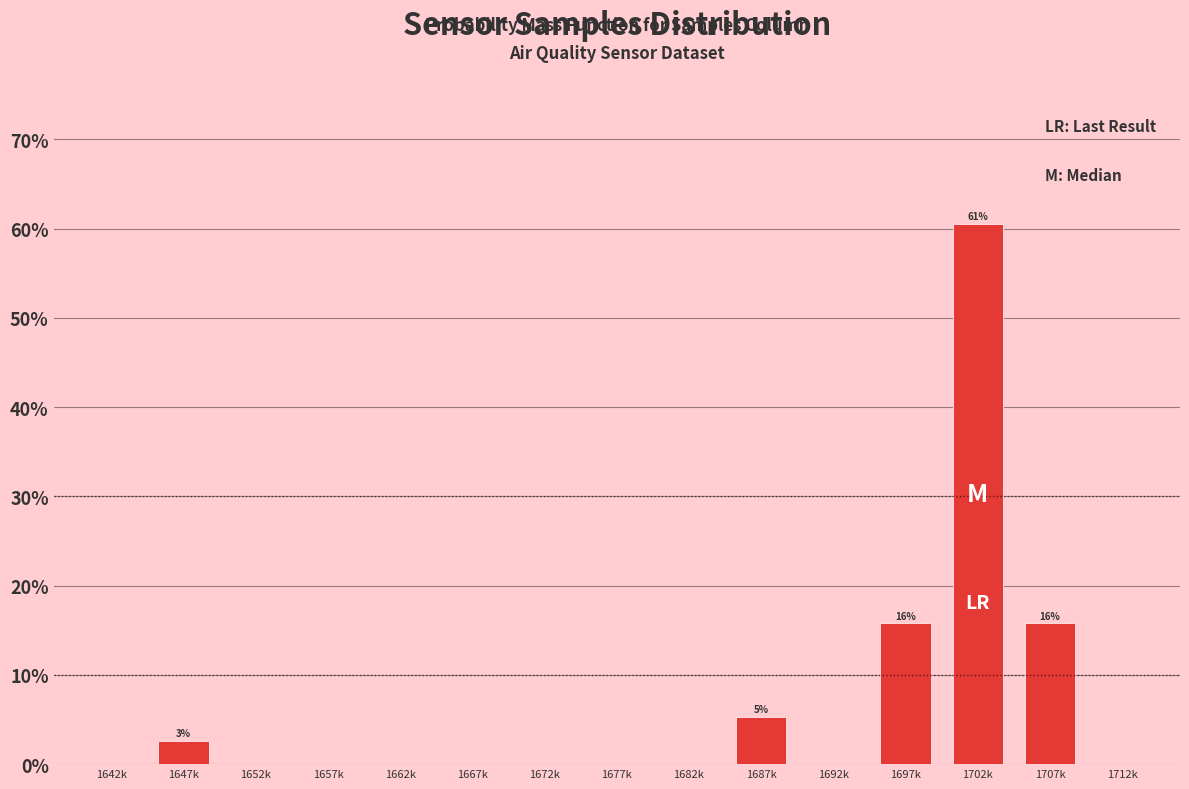

Reading left to right, what are all the values shown in this chart?

1642k=0.0	1647k=2.6	1652k=0.0	1657k=0.0	1662k=0.0	1667k=0.0	1672k=0.0	1677k=0.0	1682k=0.0	1687k=5.3	1692k=0.0	1697k=15.8	1702k=60.5	1707k=15.8	1712k=0.0